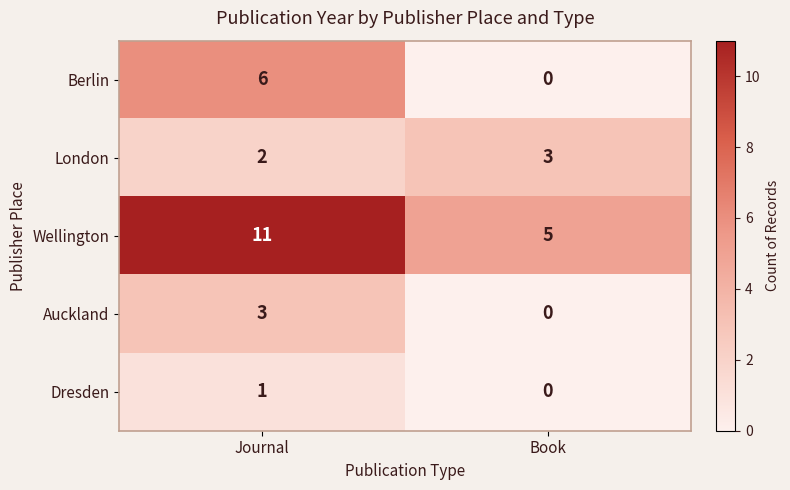

Where is Dresden nearest to the value 0?

Book